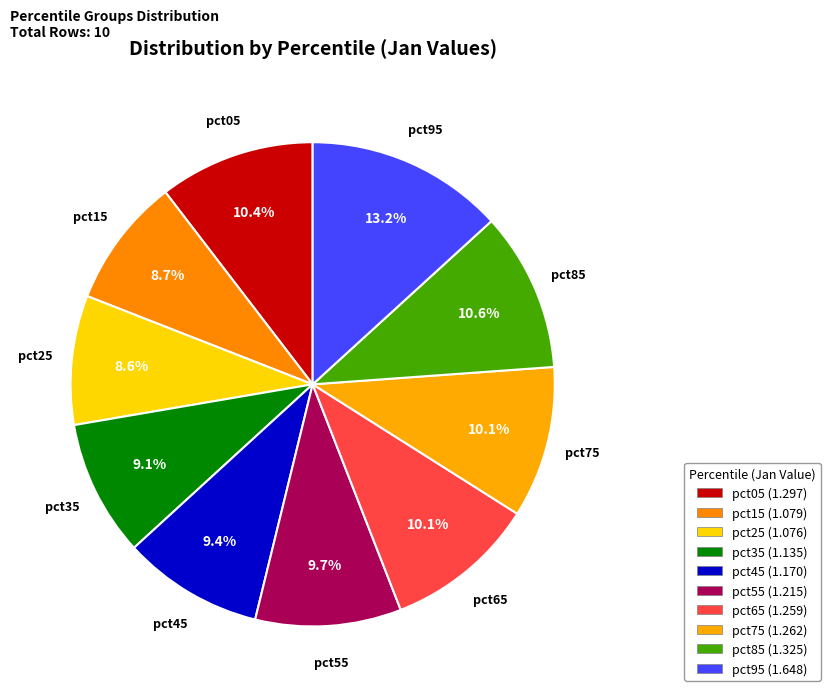

How many slices are in this pie chart?

10